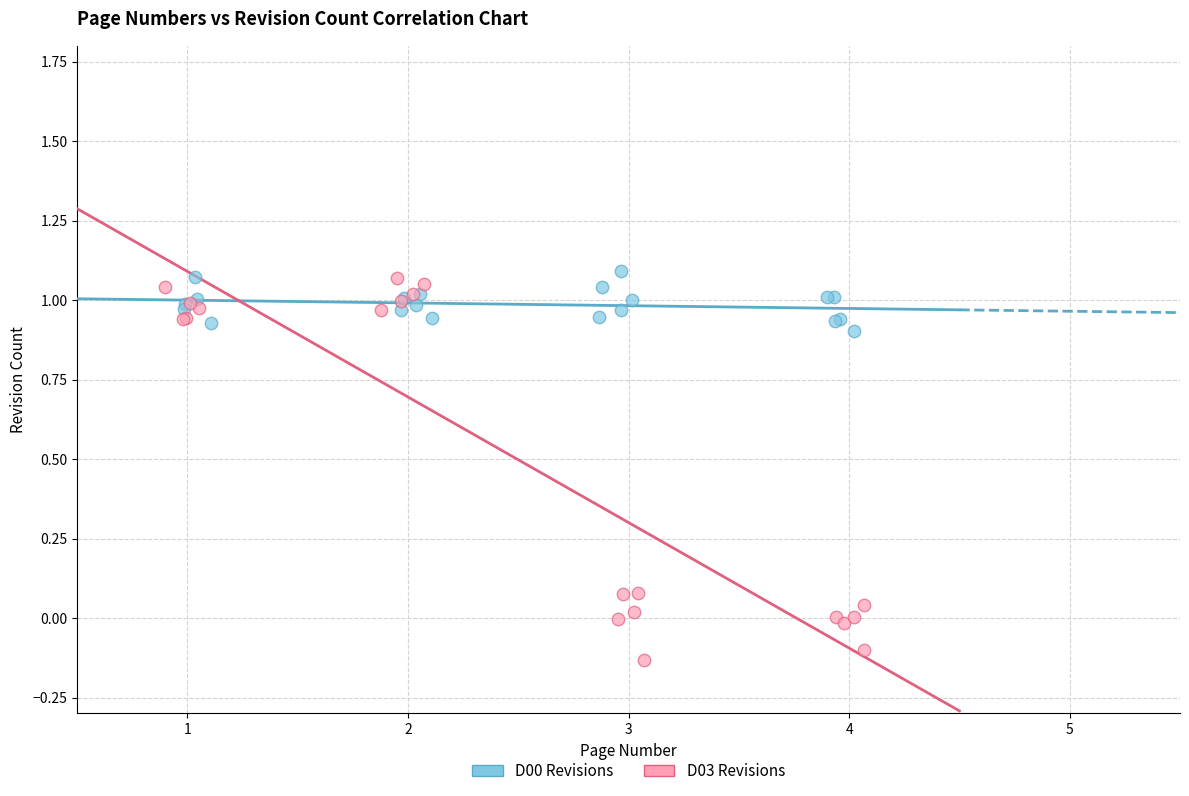

What are all the series names shown in the legend?

D00 Revisions, D03 Revisions